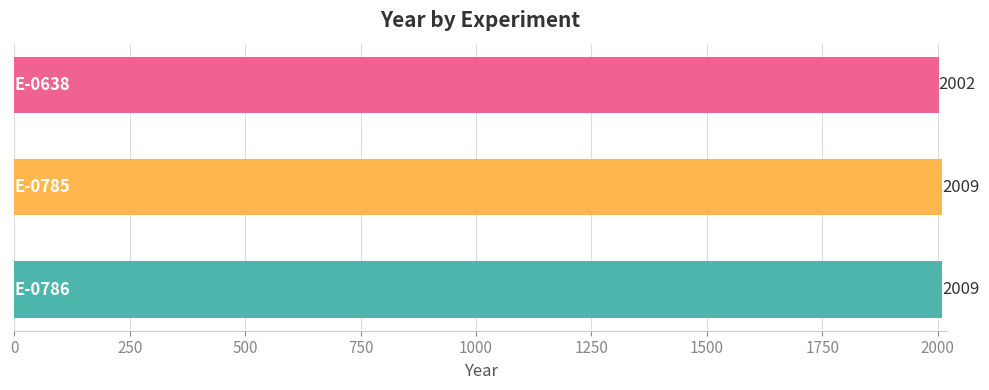

Count the values in the range 2002 to 2009.

3